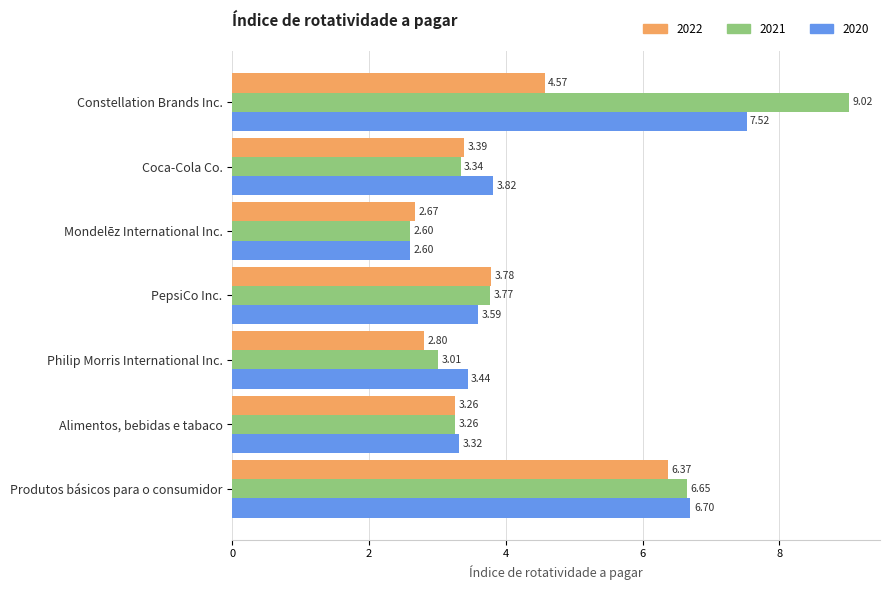

Which series has the largest total across all categories?

2021